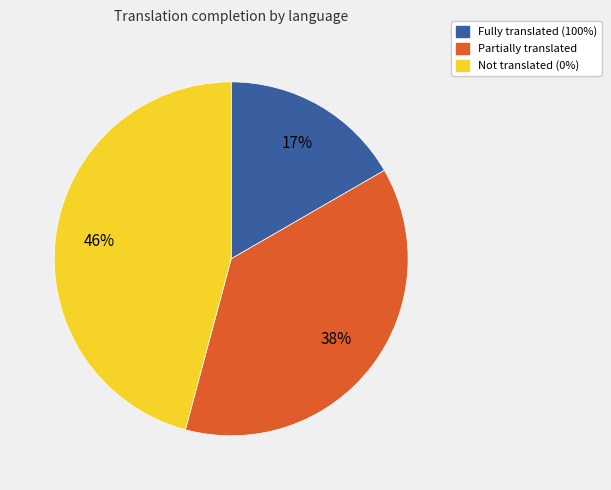

To the nearest percent, what is the average slice percentage?

33%